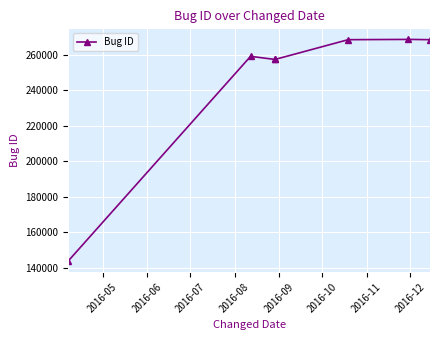

Between 2016-10 and 2016-08, which is larger?

2016-10